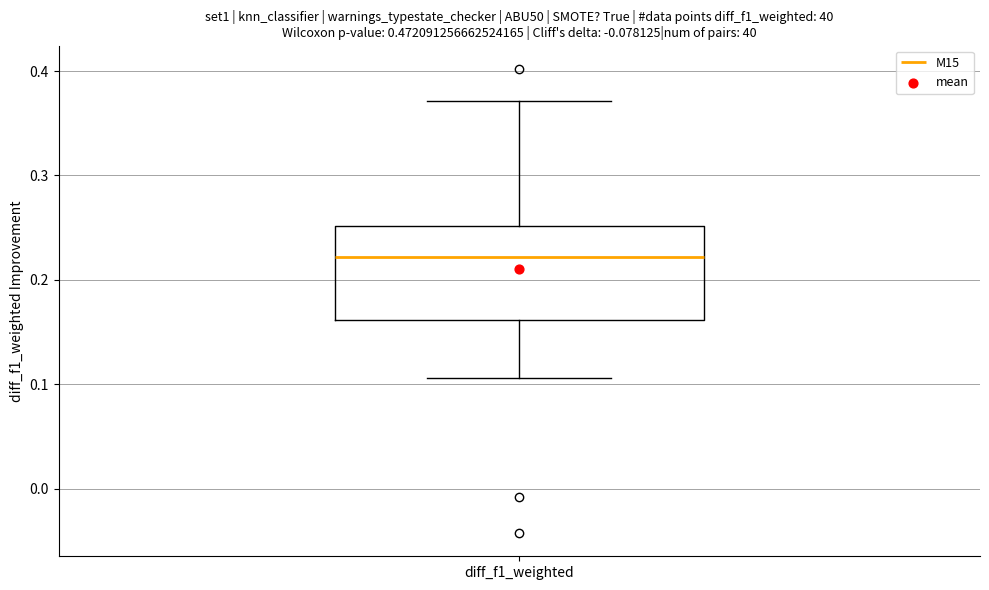

Read this box plot against the y-axis: the position of the median line, the range covered by the box, and the ends of both whiskers. The values are not printed on the chart, so give them approximately, as read against the axis.

median 0.22, box 0.16 to 0.25, whiskers 0.11 to 0.37